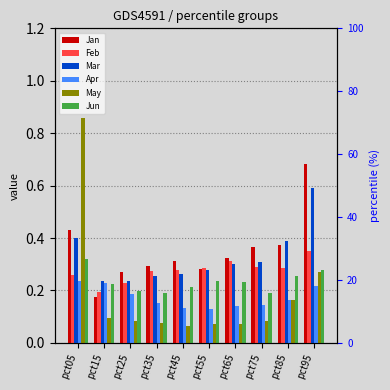

At how many categories does at least one series exceed 0?

10